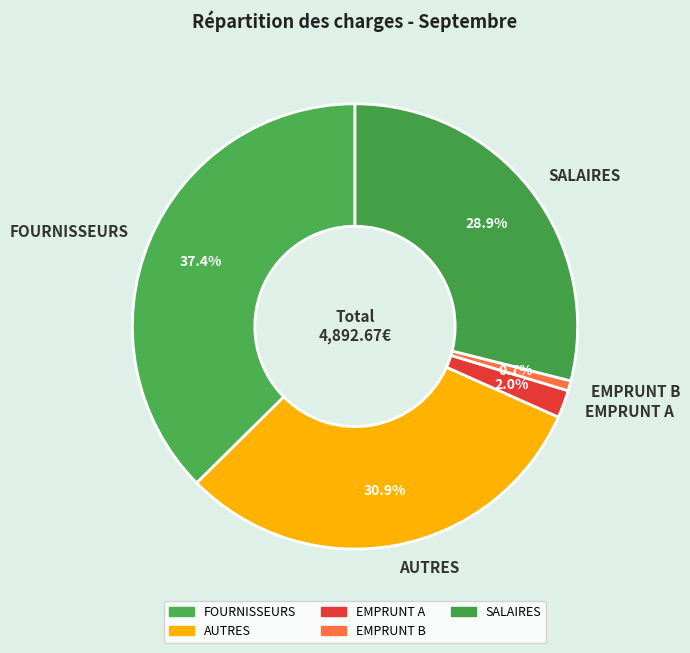

How many segments does this pie chart have?

5